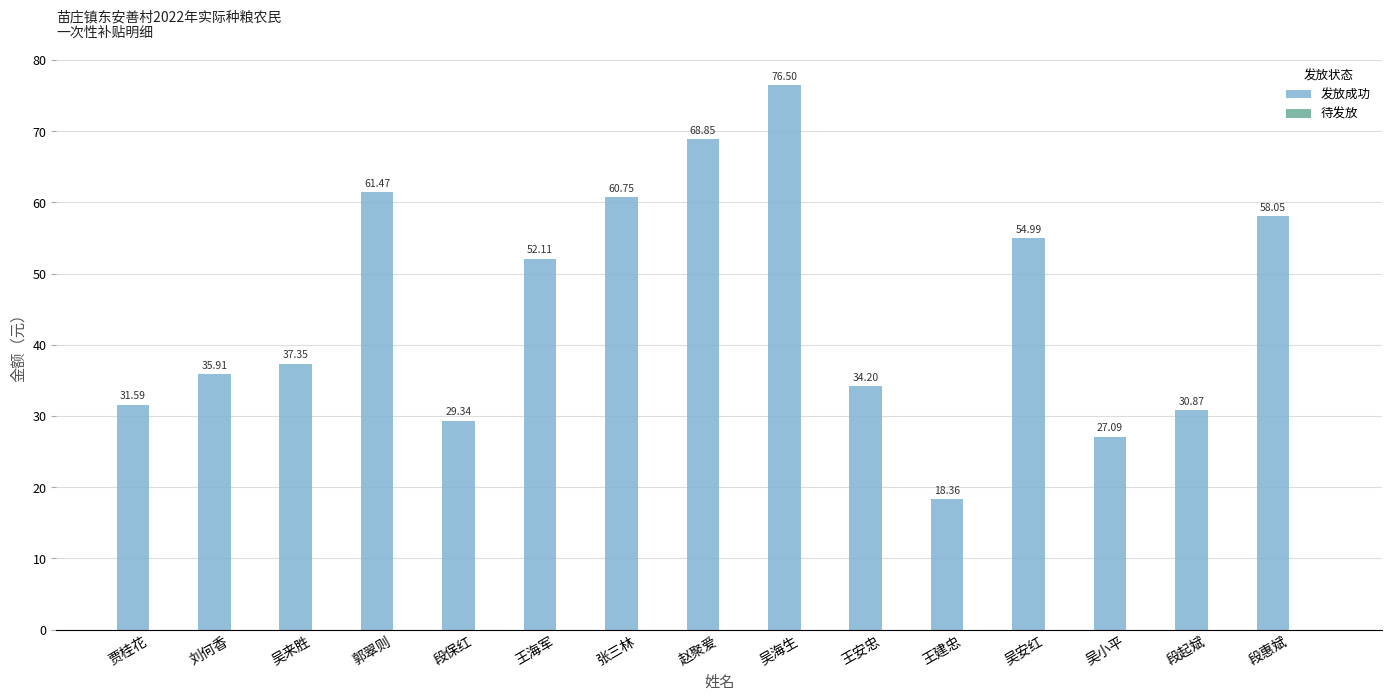

What is the ratio of the value at 赵聚爱 to the value at 吴小平?

2.5